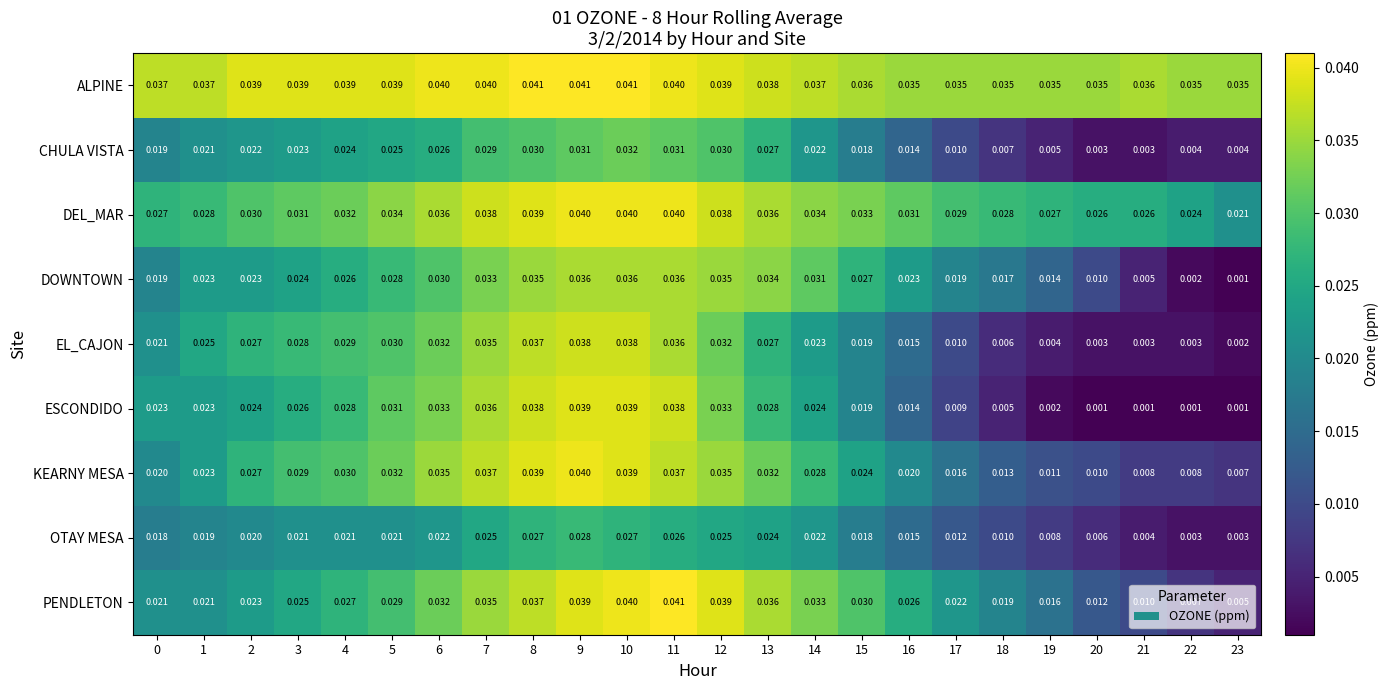

Is the value of CHULA VISTA at 11 greater than the value of OTAY MESA at 13?

Yes